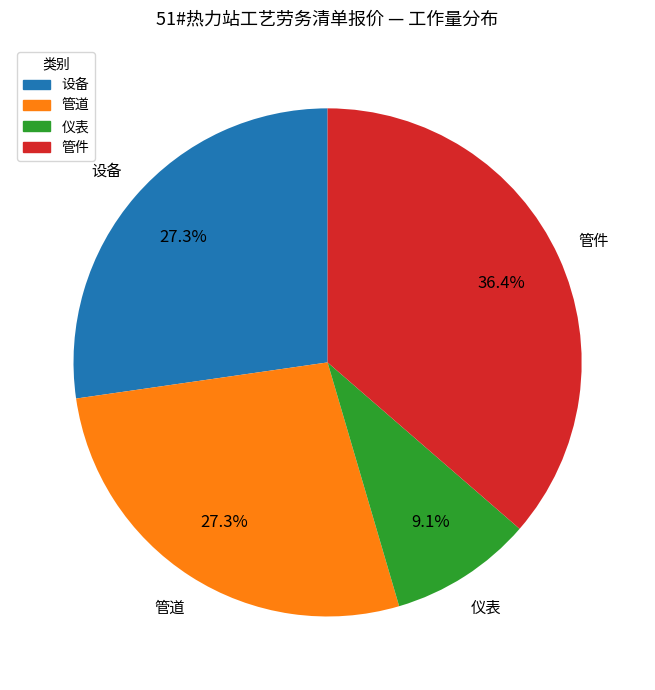

What percentage is the 仪表 slice, to the nearest percent?

9%